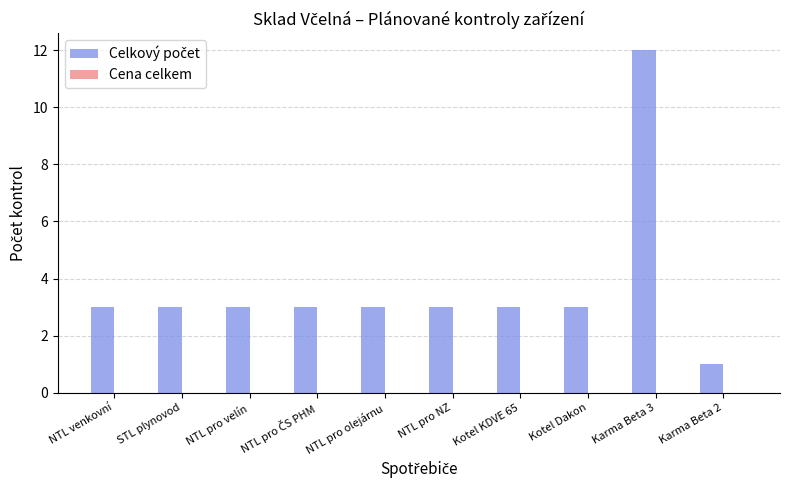

What is the greatest value displayed?

12